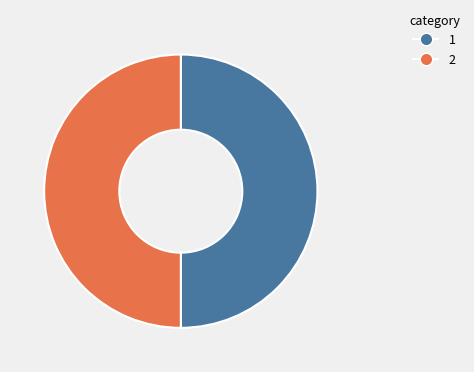

How many slices are in this pie chart?

2